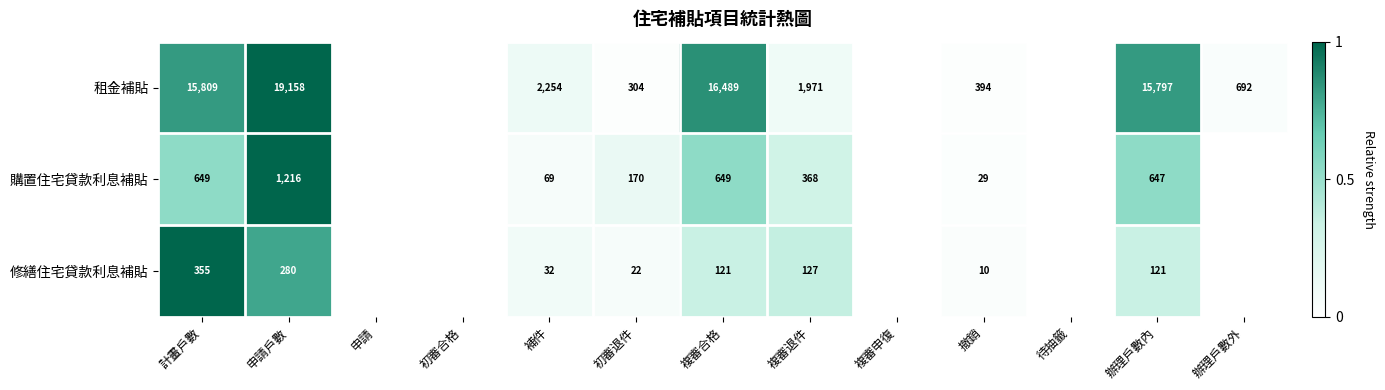

What is the difference between the 租金補貼 values at 申請戶數 and 撤銷?

18764